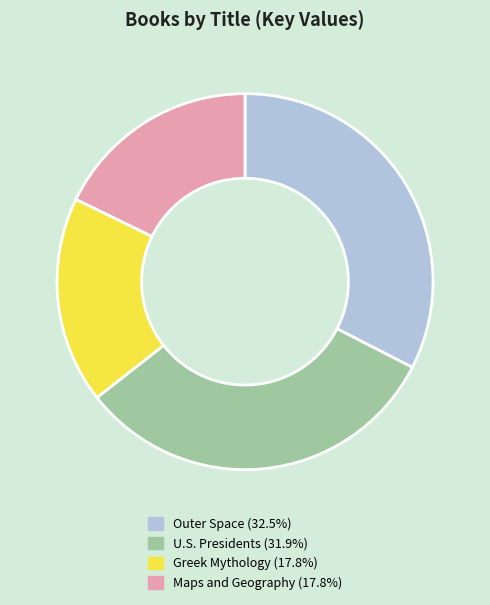

Combined, do U.S. Presidents and Greek Mythology account for over 50%?

No